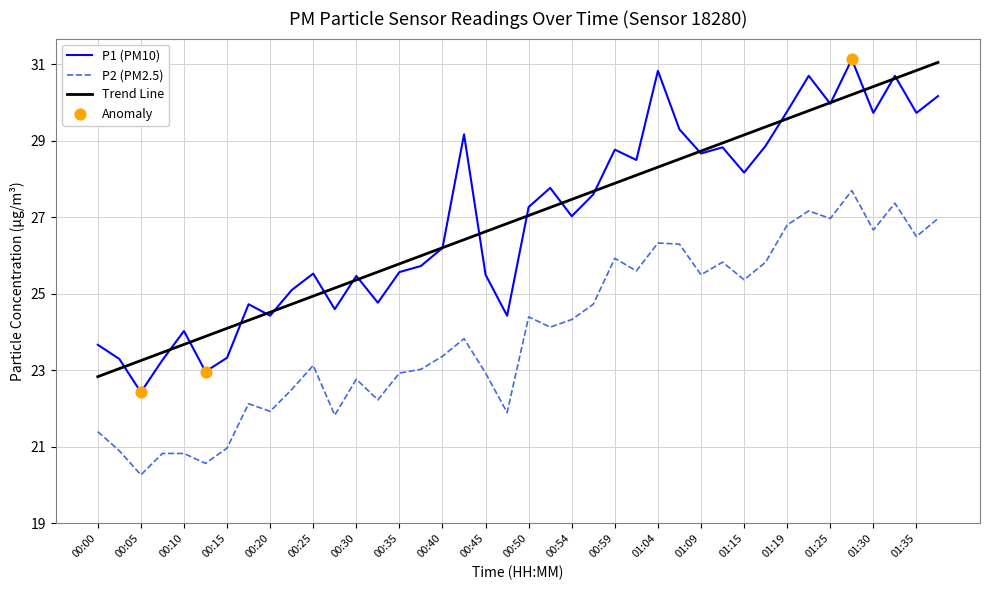

True or false: P1 (PM10) and P2 (PM2.5) cross at least once.

False